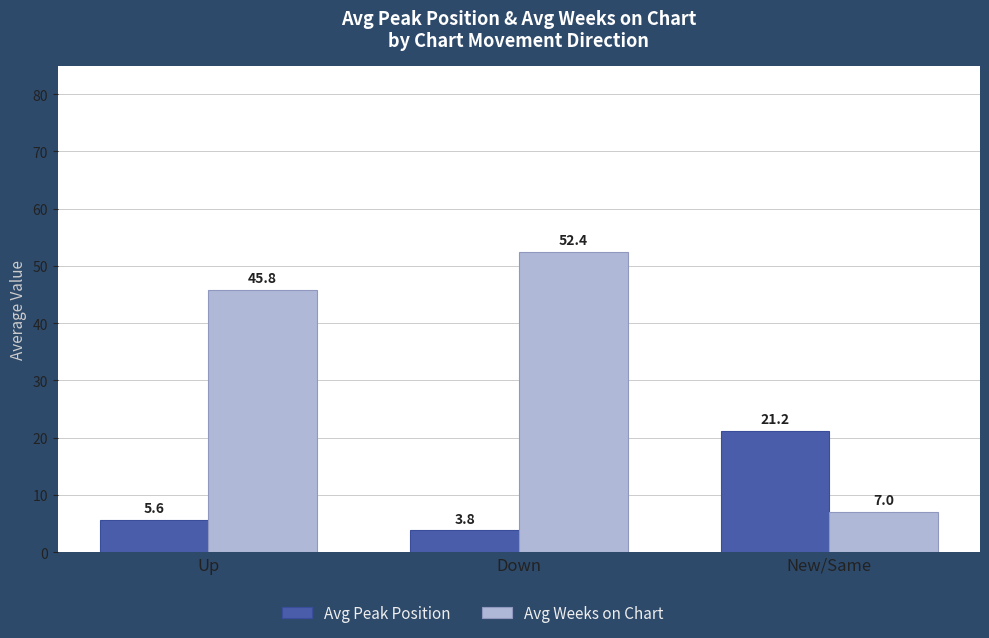

What is the lowest value of the Avg Peak Position series?

3.8